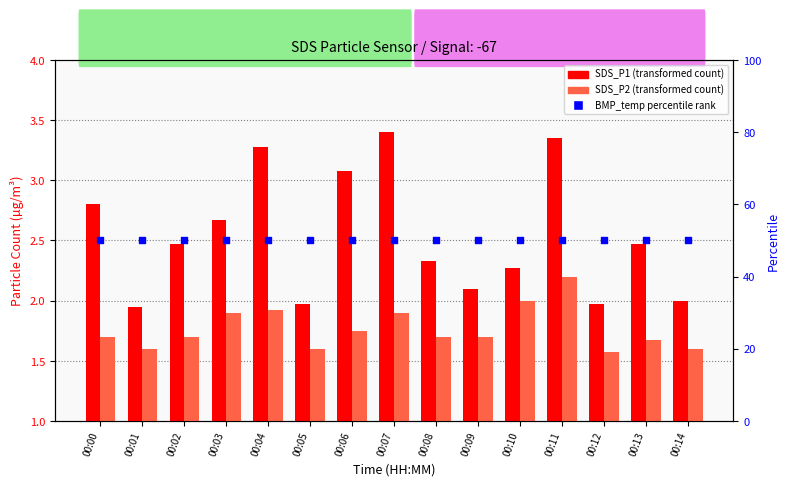

Which series has the largest Y range (max minus min)?

SDS_P1